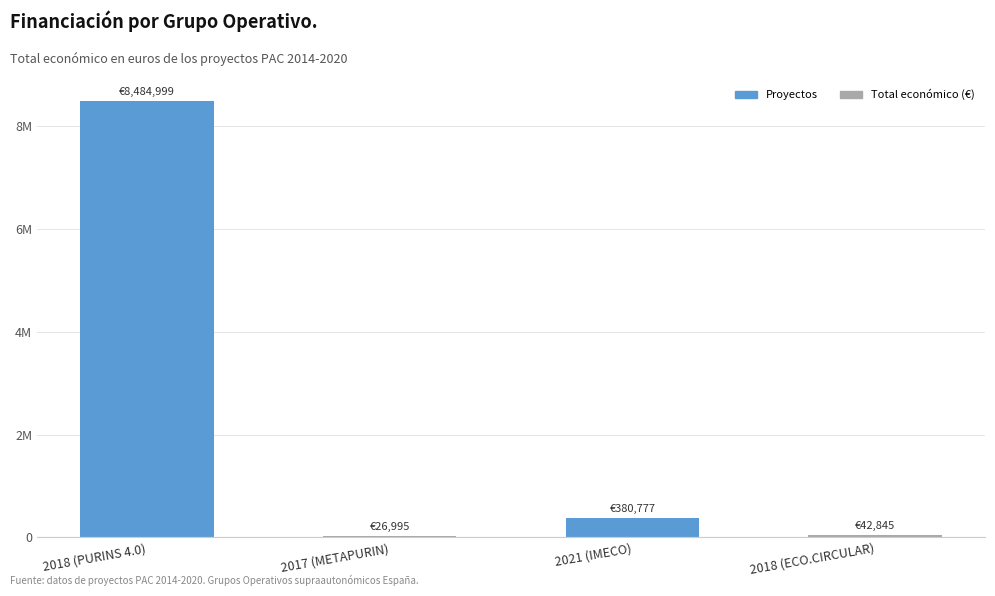

What is the change in value from 2018 (PURINS 4.0) to 2017 (METAPURIN)?

-8458004